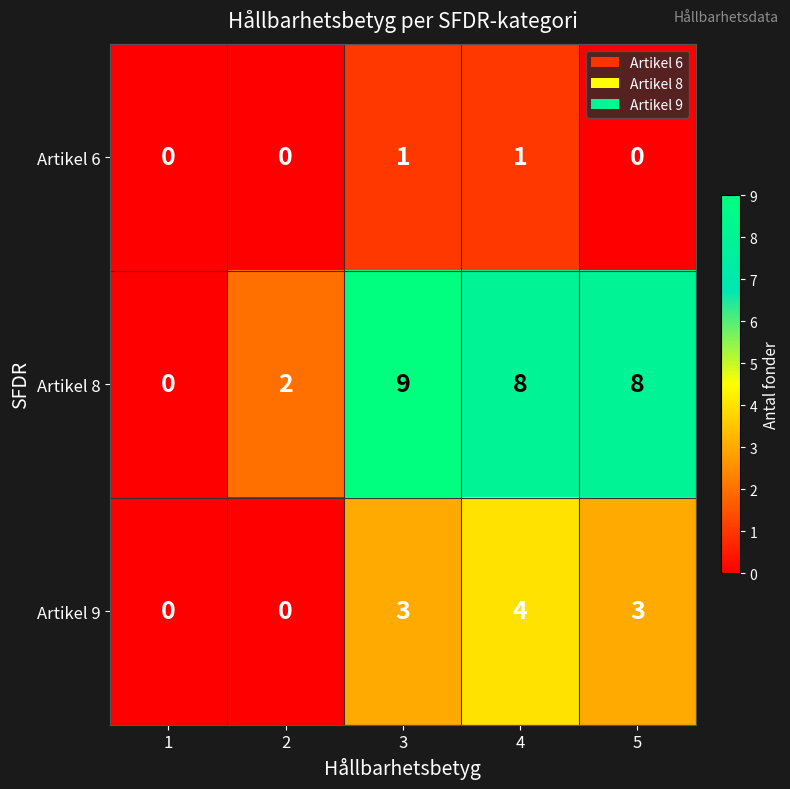

List the series in order of their peak value, lowest first.

Artikel 6, Artikel 9, Artikel 8